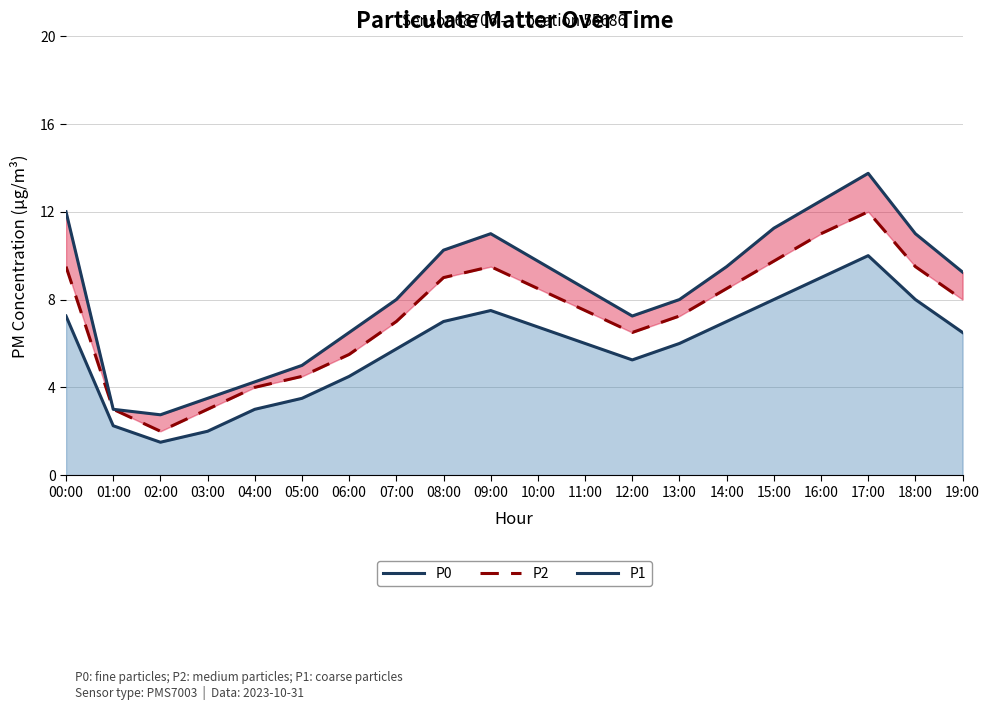

List the series in order of their peak value, lowest first.

P0, P2, P1